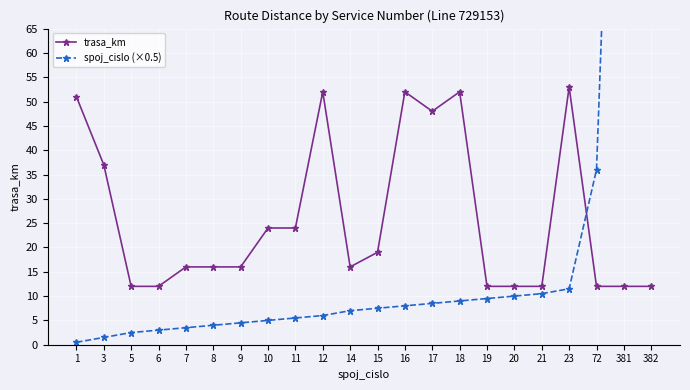

True or false: spoj_cislo (×0.5) has more than 0 interior local peaks.

False